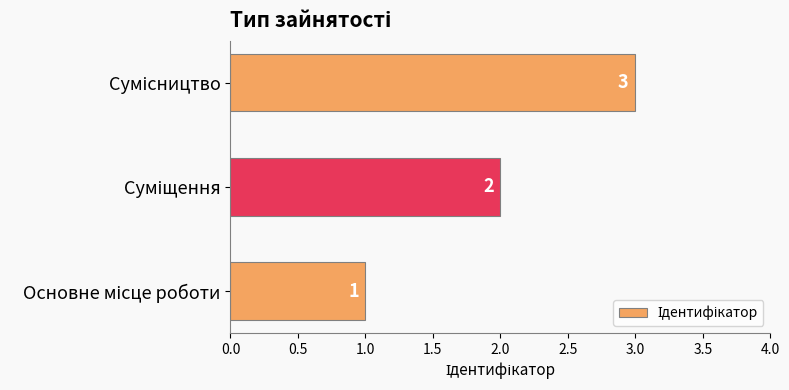

What is the greatest value displayed?

3